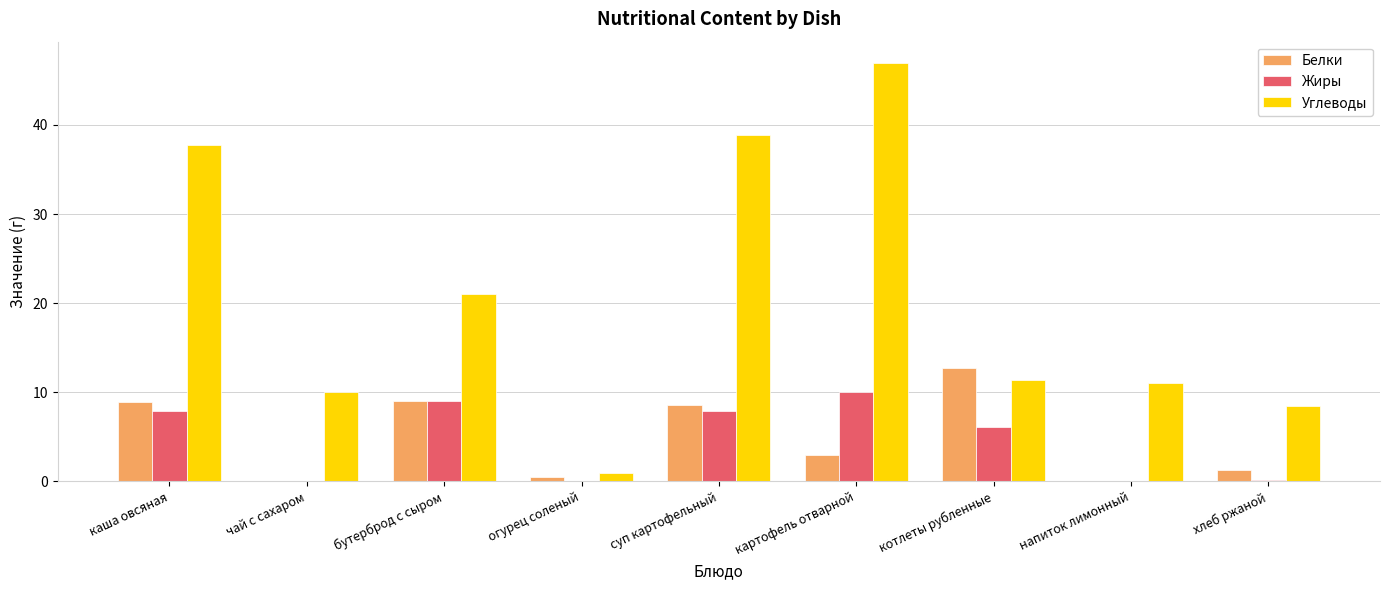

At which category is the sum across all series the highest?

картофель отварной